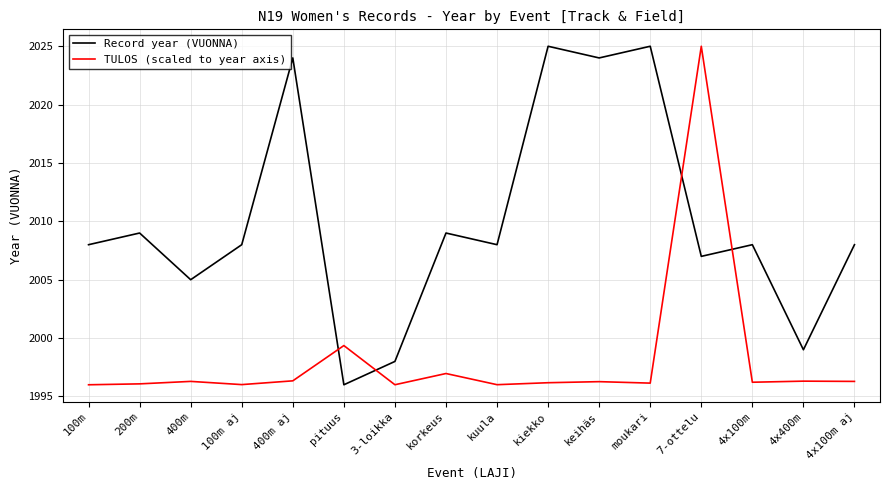

What is the lowest value of the TULOS (scaled to year axis) series?

1996.0